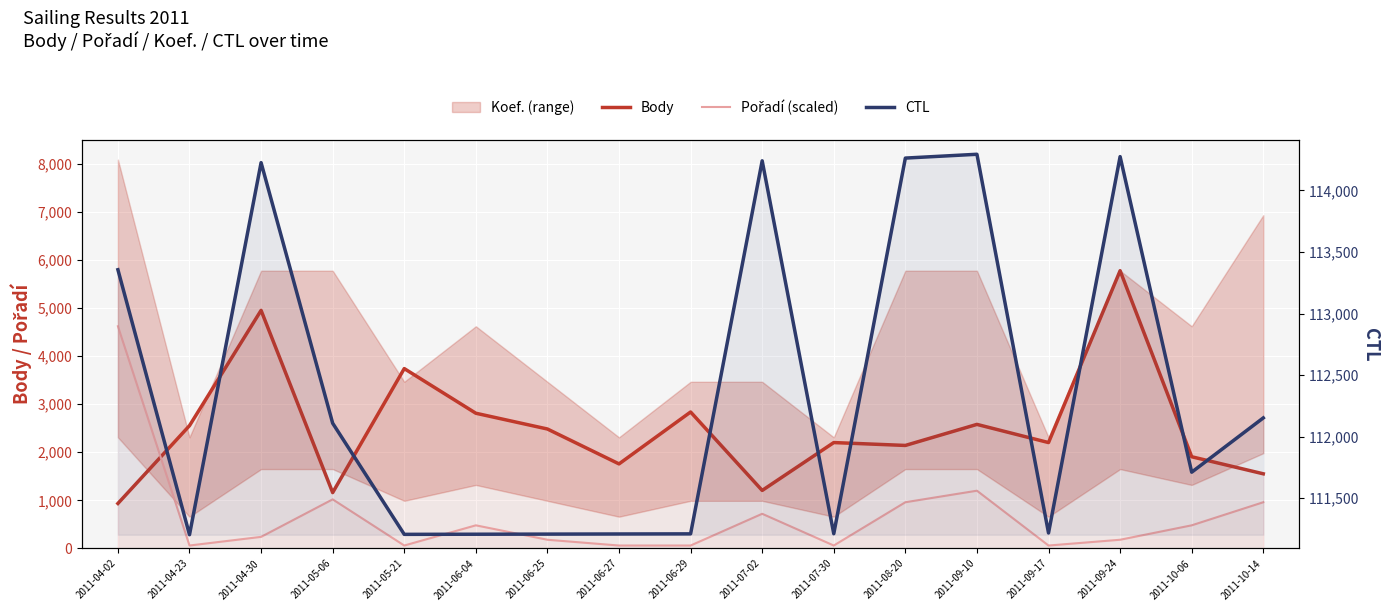

True or false: Body and Pořadí (scaled) intersect in this chart.

True